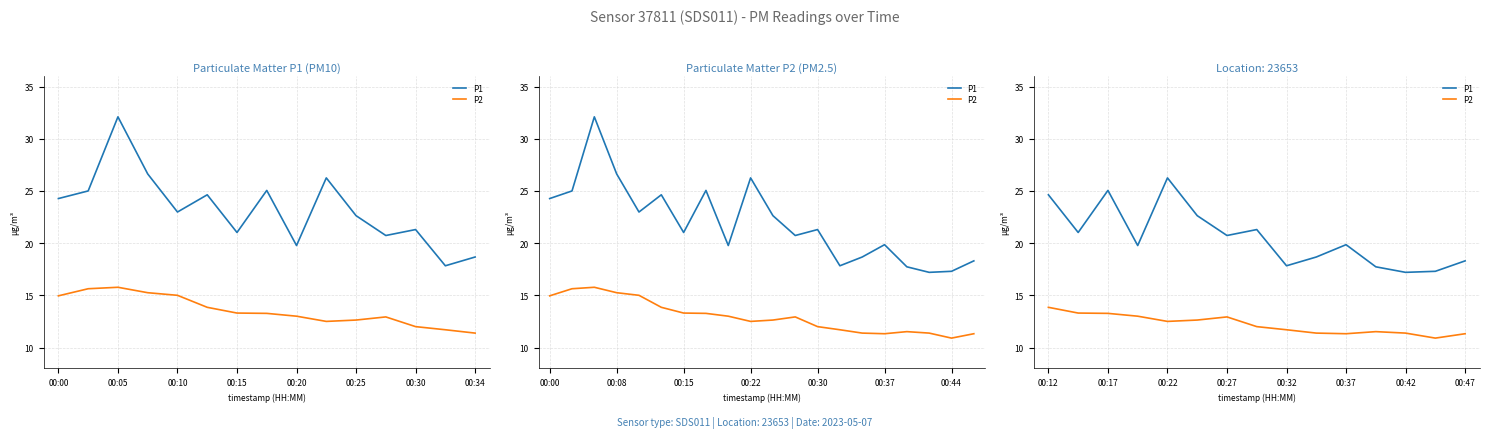

What are all the series names shown in the legend?

P1, P2